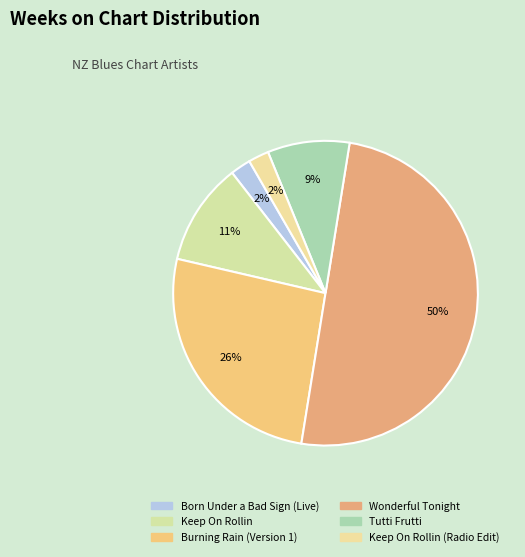

Between Tutti Frutti and Keep On Rollin, which is larger?

Keep On Rollin